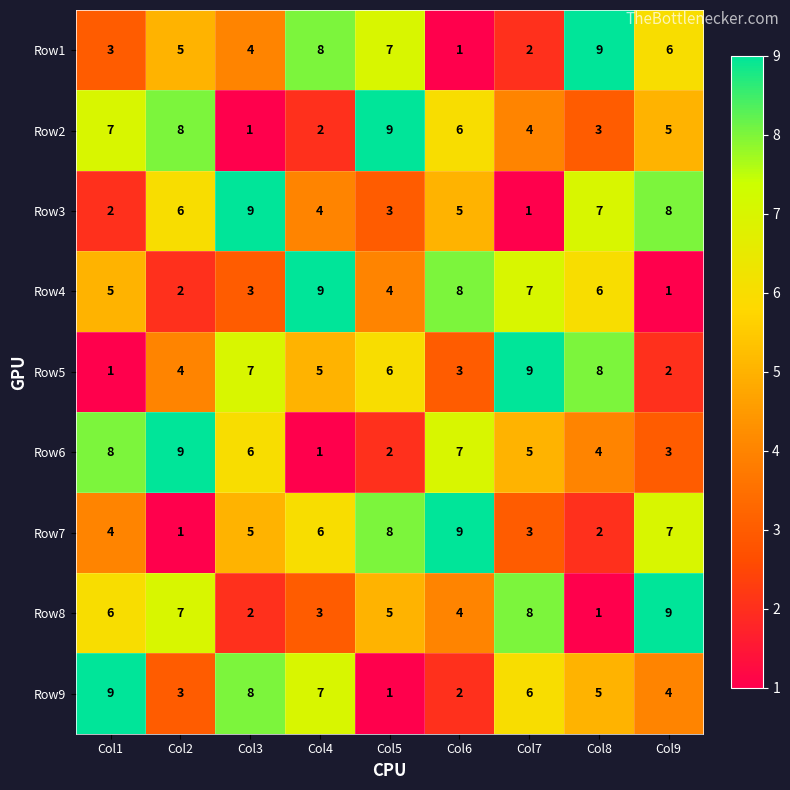

How many Row5 values are between 3 and 7?

5